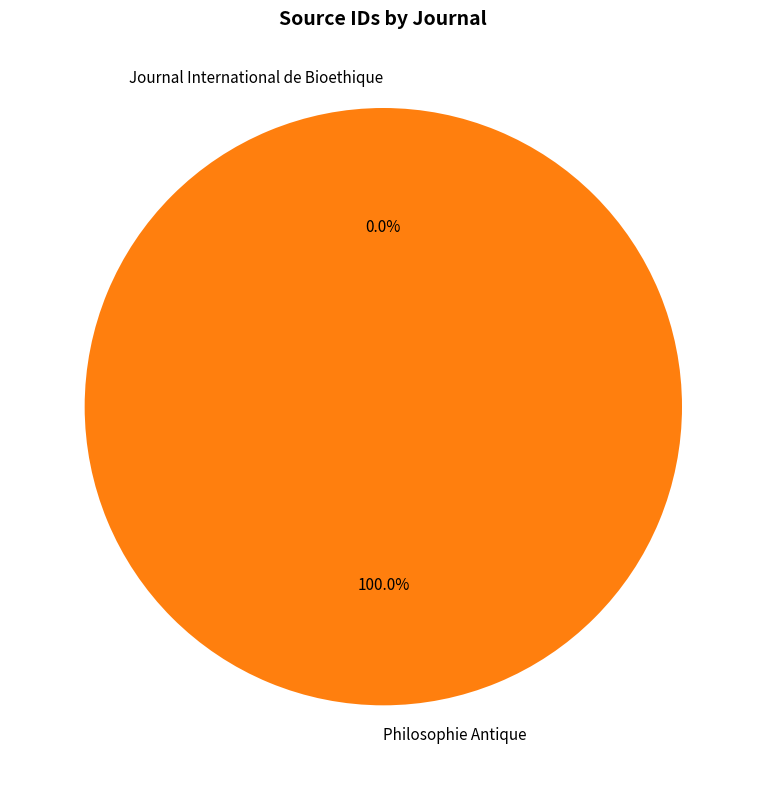

Does Philosophie Antique represent more than half of the total?

Yes